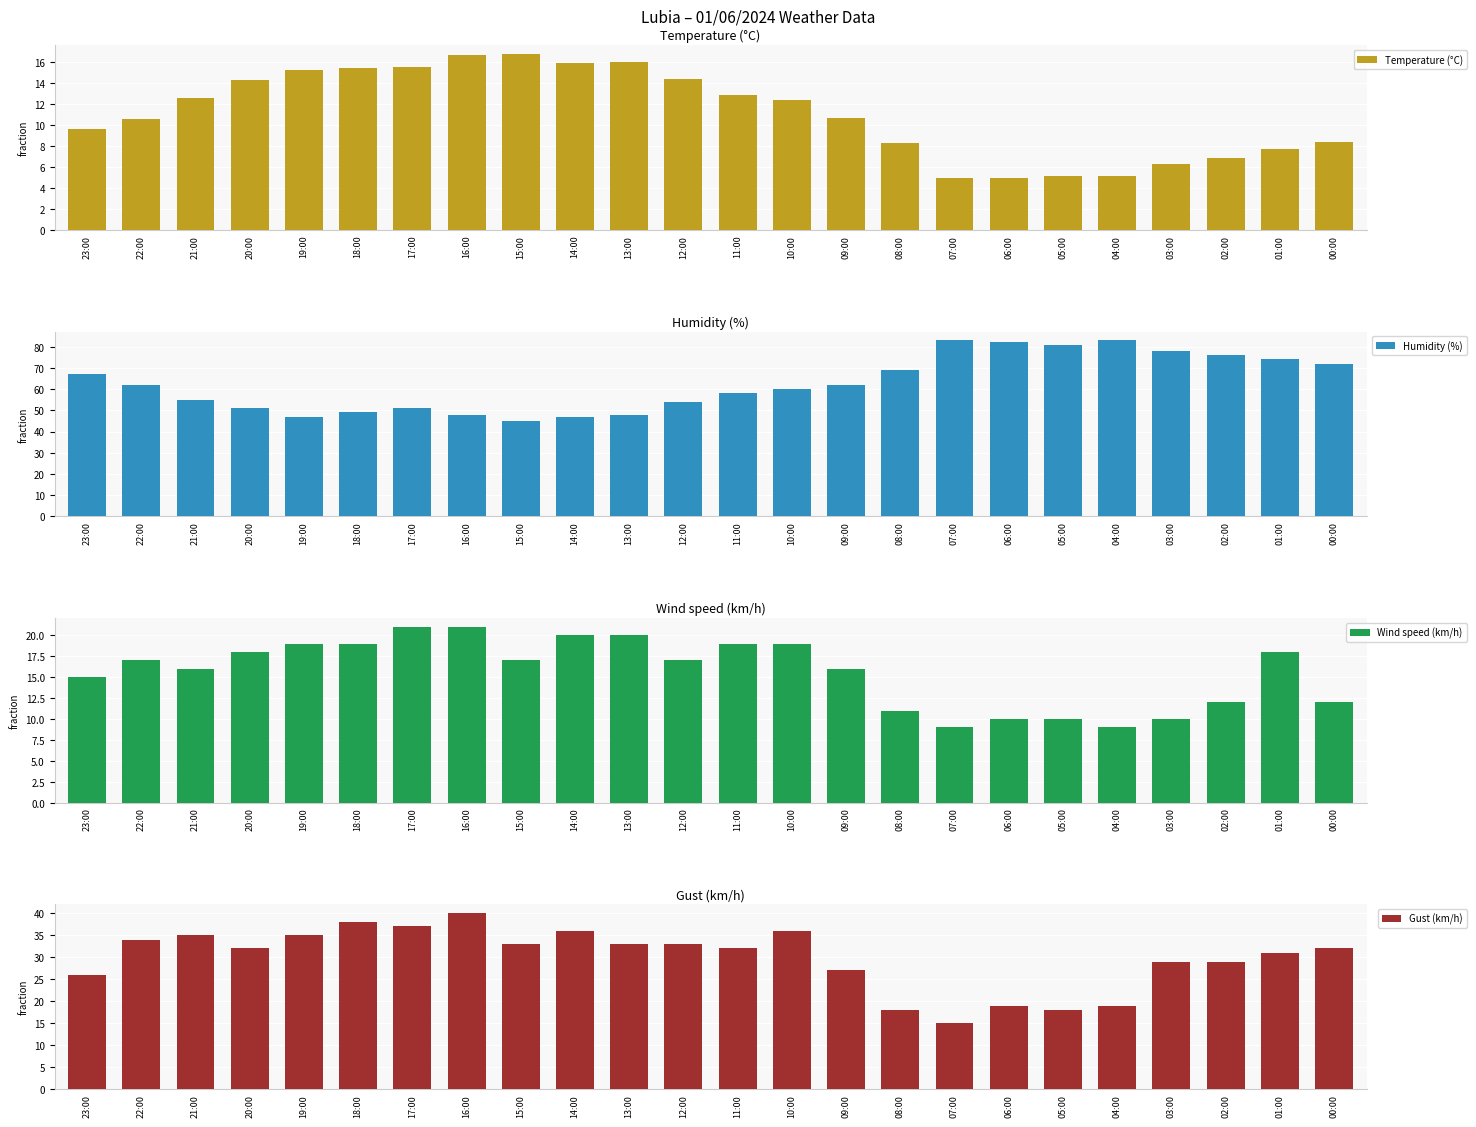

Which label corresponds to the smallest value in the chart?

07:00